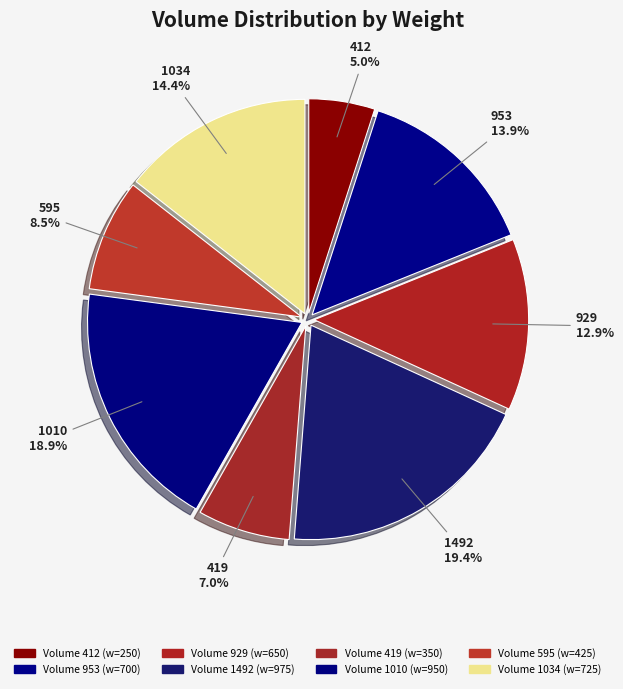

How many segments does this pie chart have?

8